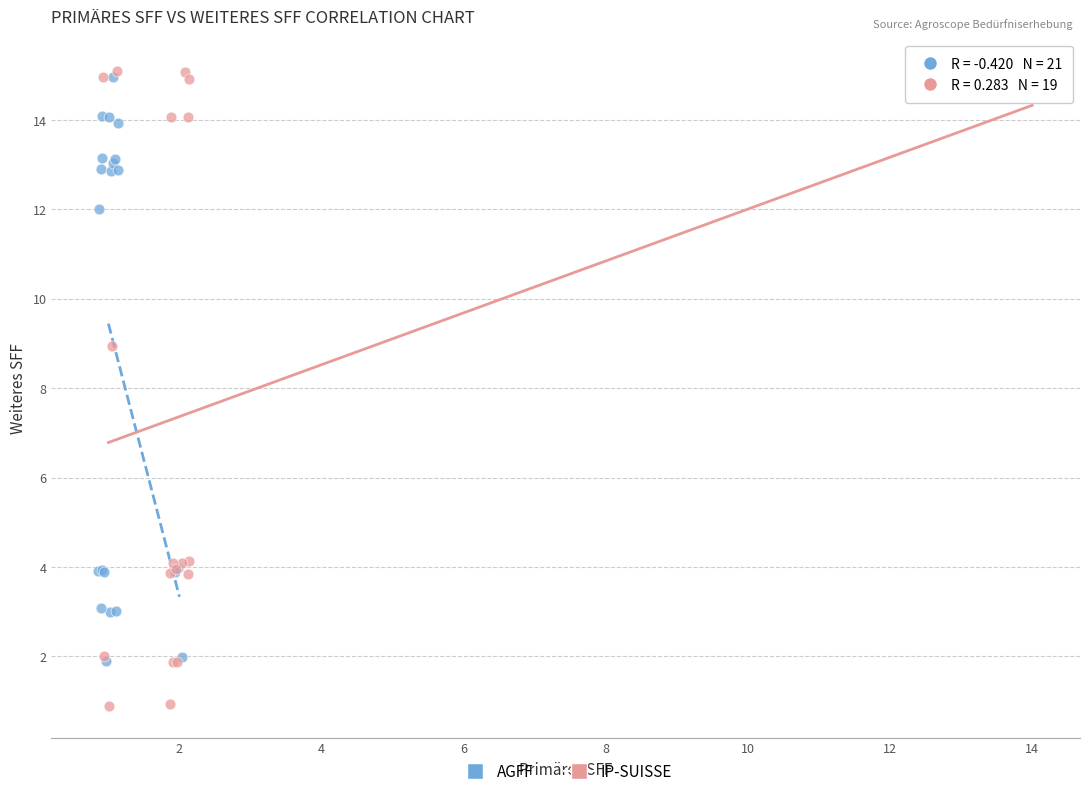

Which series has the widest spread of Y values?

IP-SUISSE